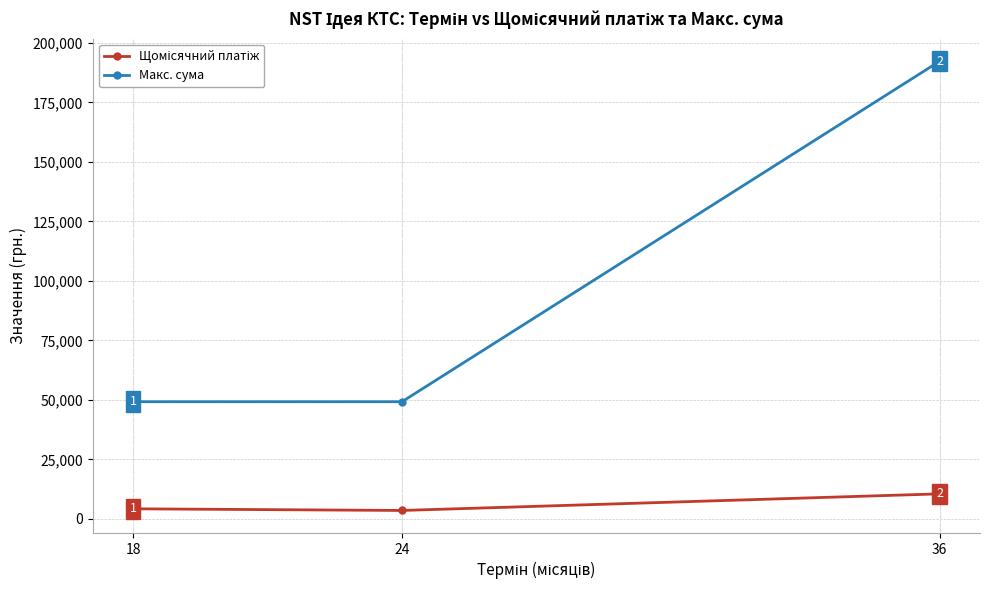

How many categories are shown in the chart?

3